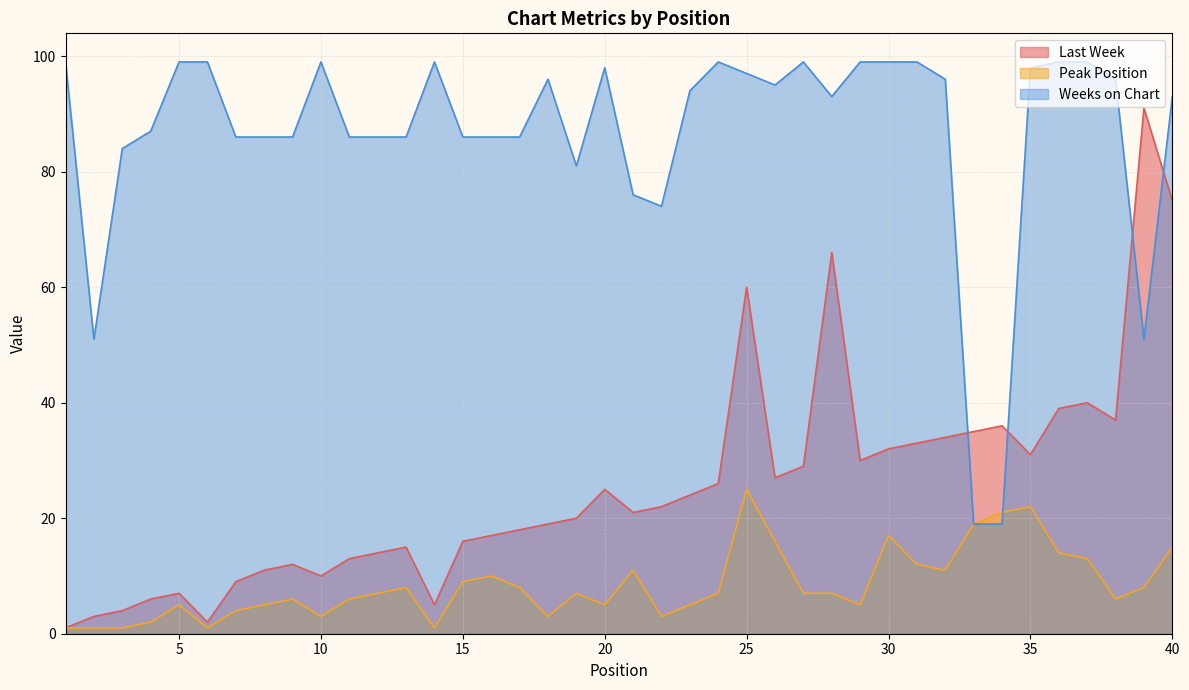

What is the difference between the second highest and second lowest values in the Weeks on Chart series?

80